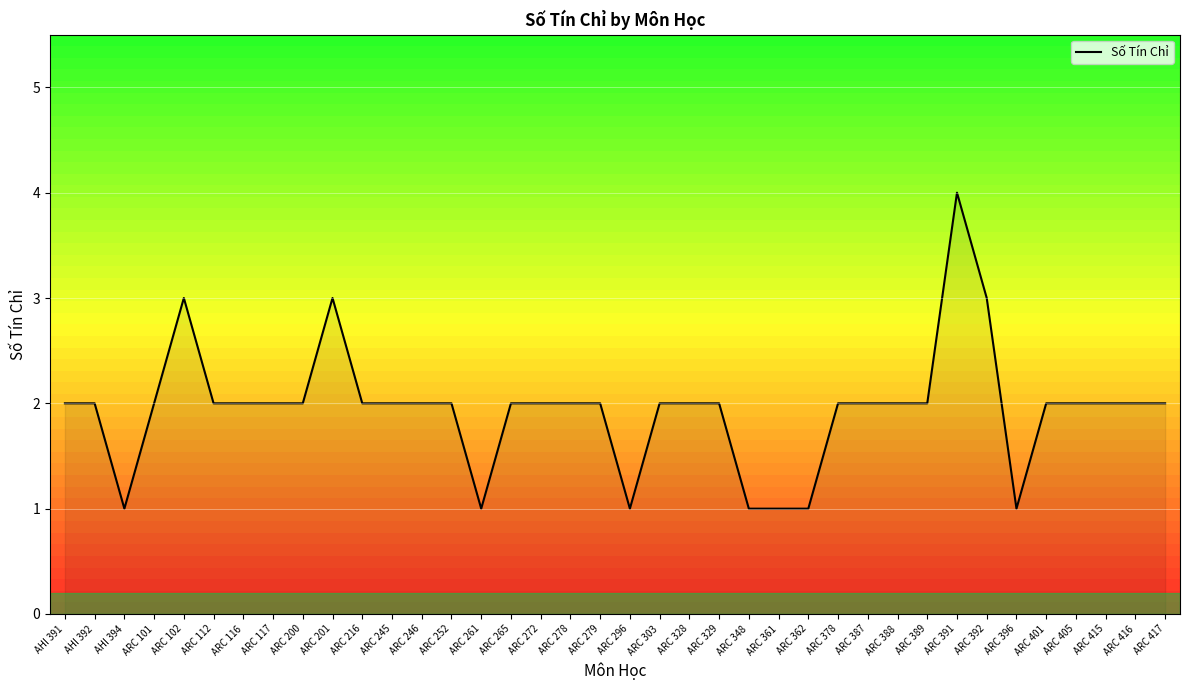

What is the smallest value displayed?

1